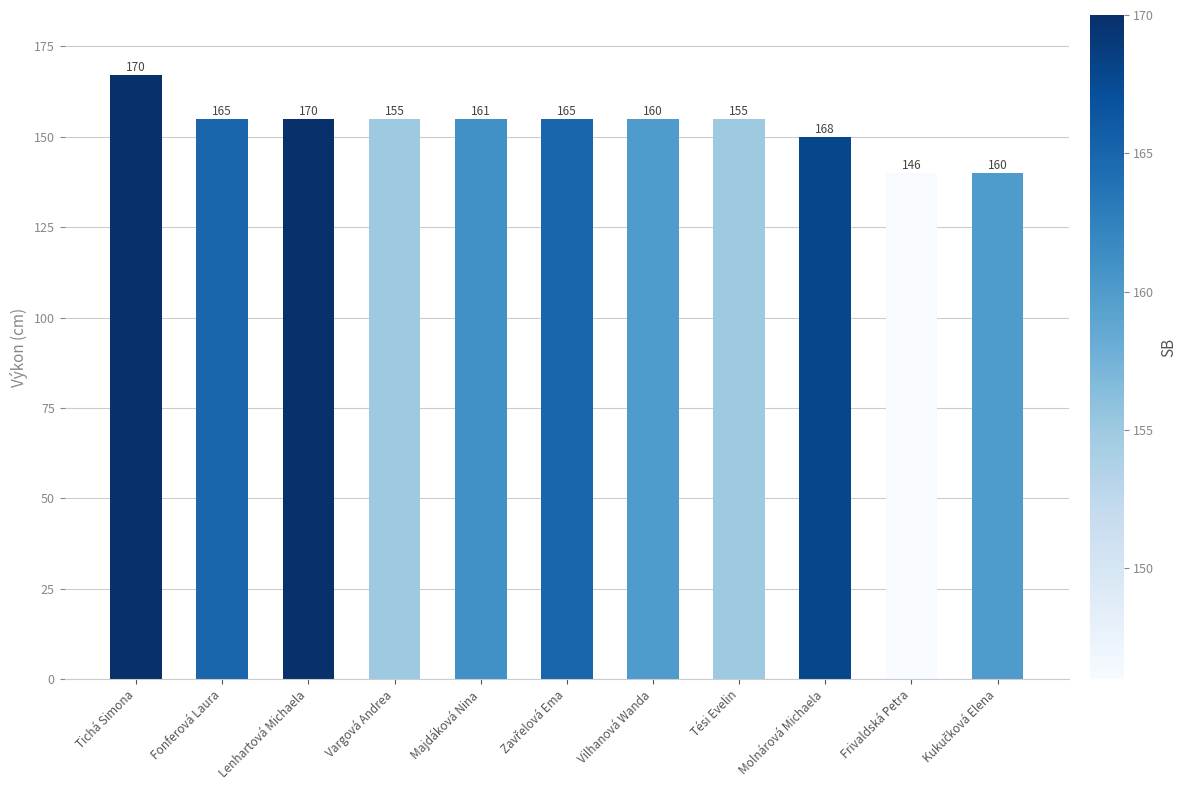

Are the bars horizontal?

No